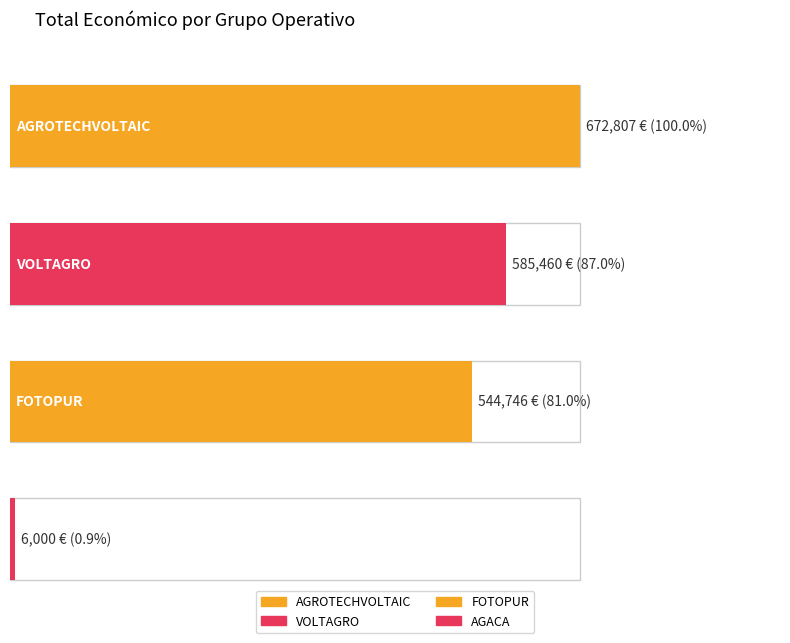

What is the value of the 4th bar from the left?

6000